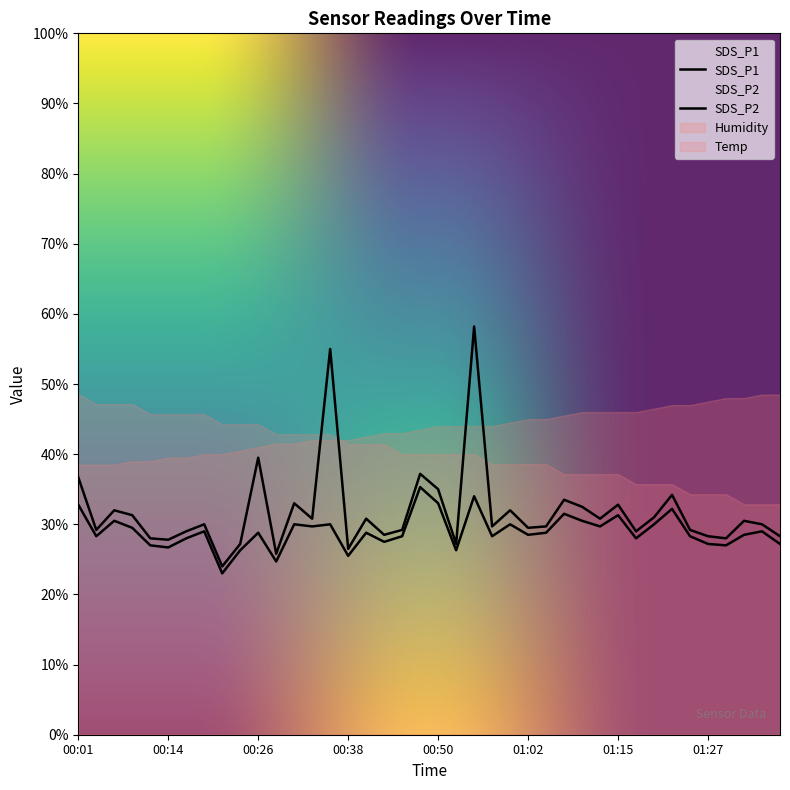

True or false: SDS_P2 and SDS_P1 cross at least once.

False